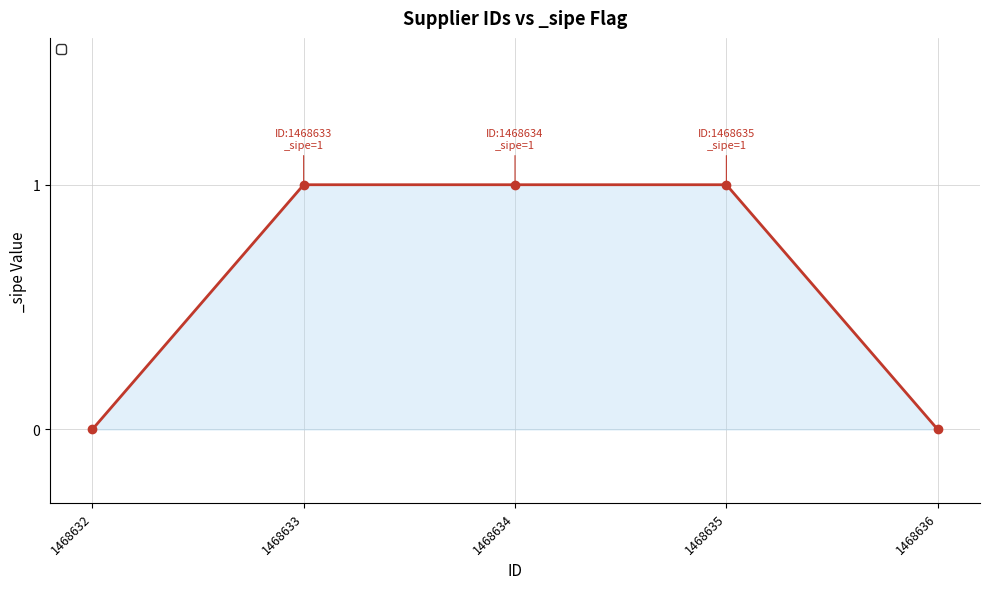

Reading right to left, extract all data points from this chart.

0	1	1	1	0